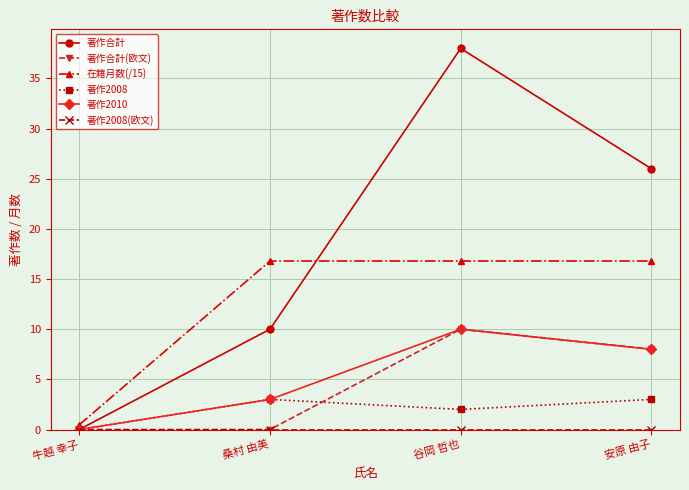

In 著作2008, how many points are higher than both neighbors (excluding endpoints)?

1